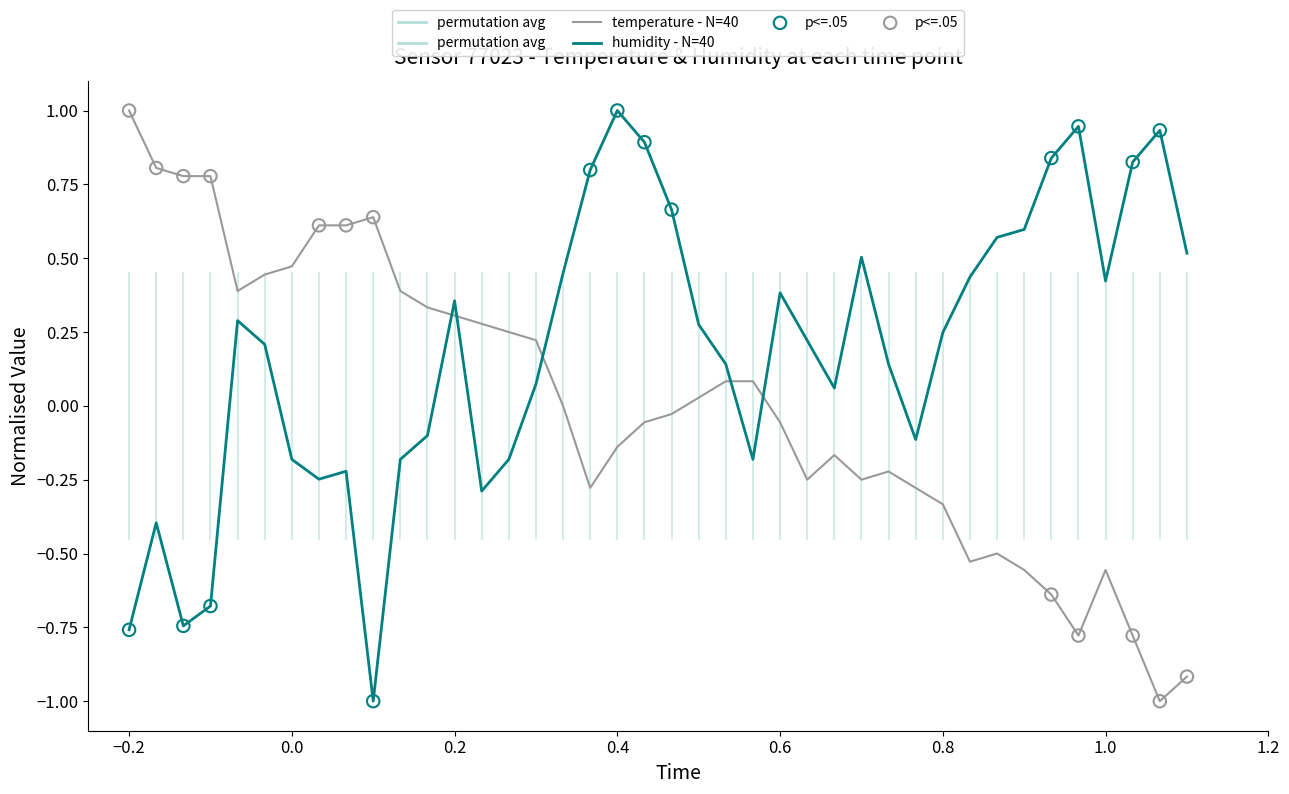

Which series has the largest total across all categories?

humidity - N=40